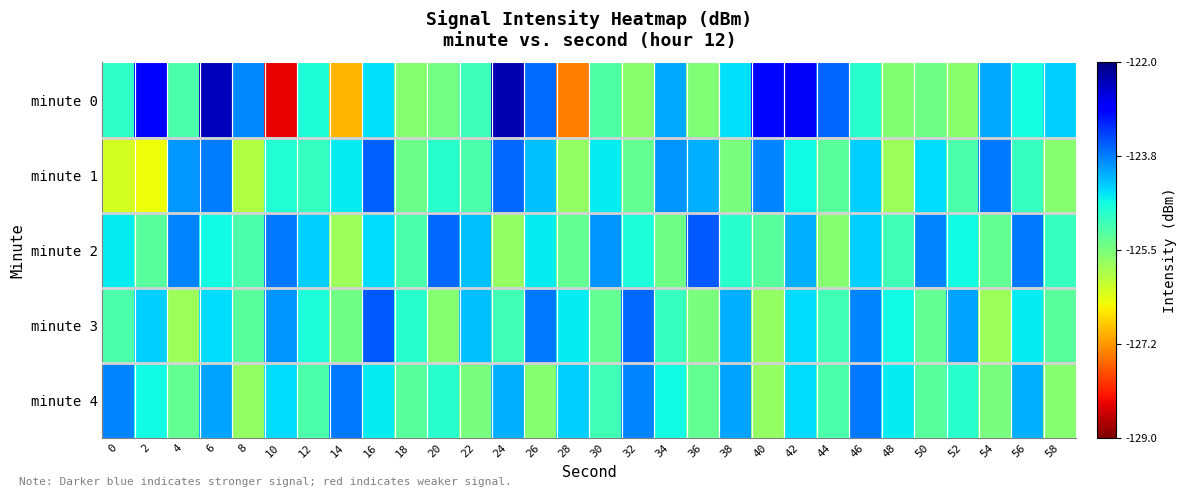

Which label corresponds to the largest value in the chart?

24